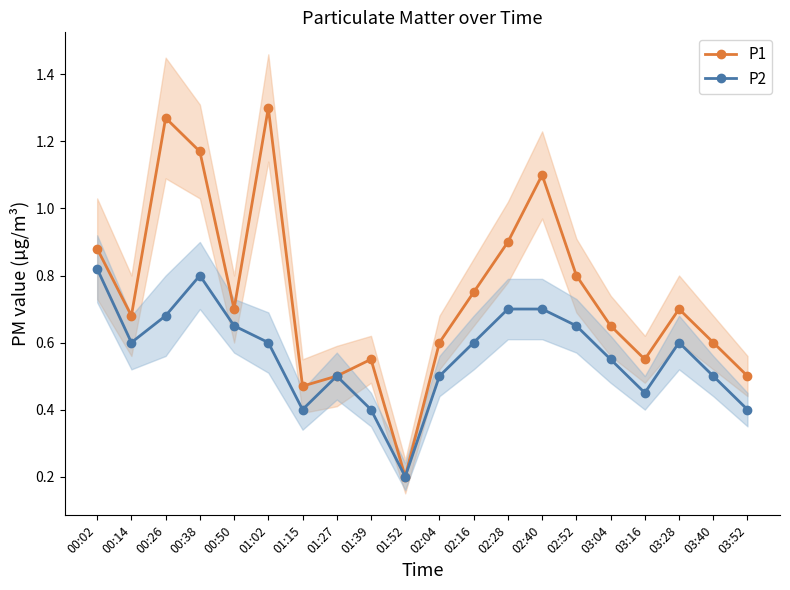

The value of P1 at 01:15 is 0.7. True or false?

False